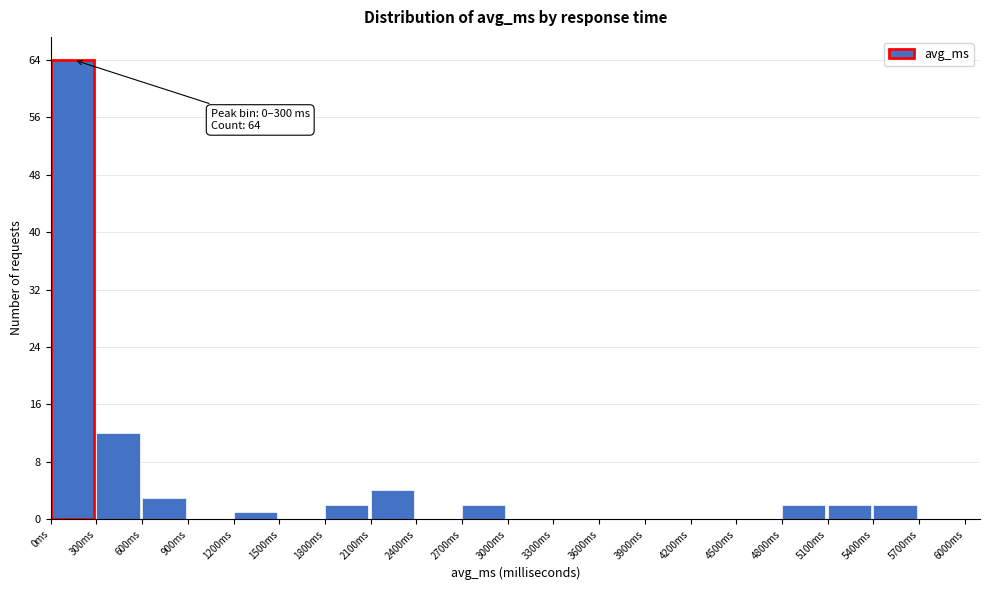

Which range on the x-axis has the tallest bar?

0 to 300